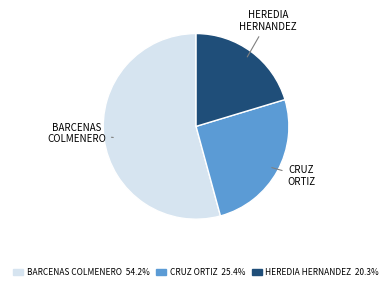

Is there any slice that represents more than half of the pie?

Yes